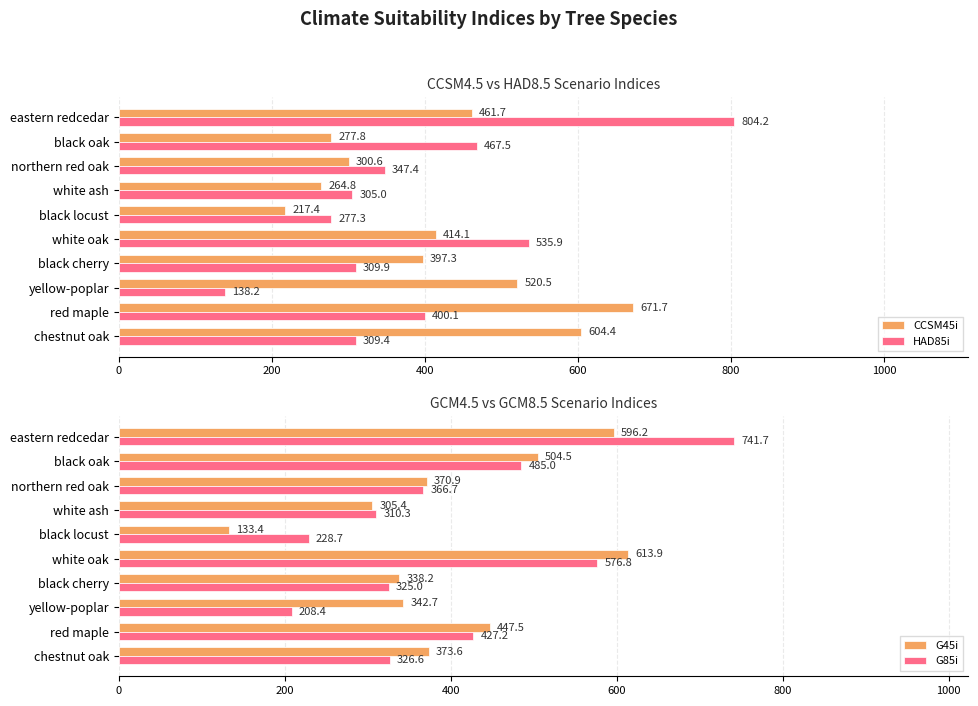

What are all the series names shown in the legend?

CCSM45i, HAD85i, G45i, G85i